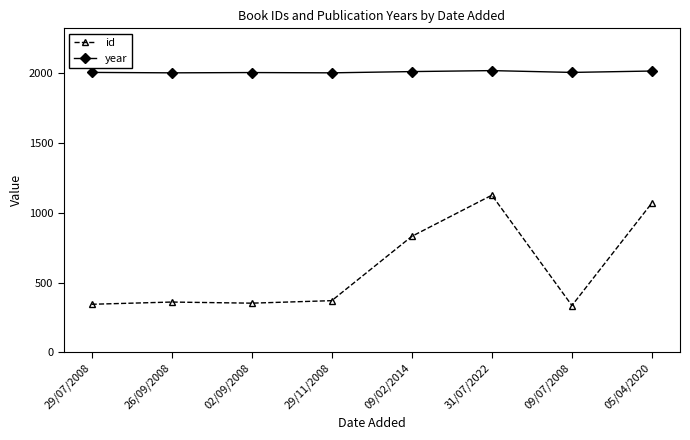

How many distinct data groups are displayed?

2